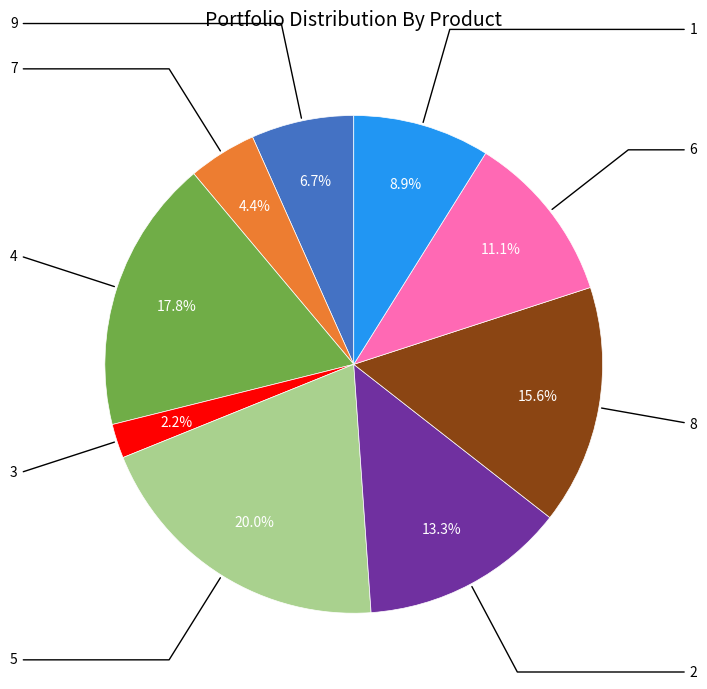

Is there any slice that represents more than half of the pie?

No